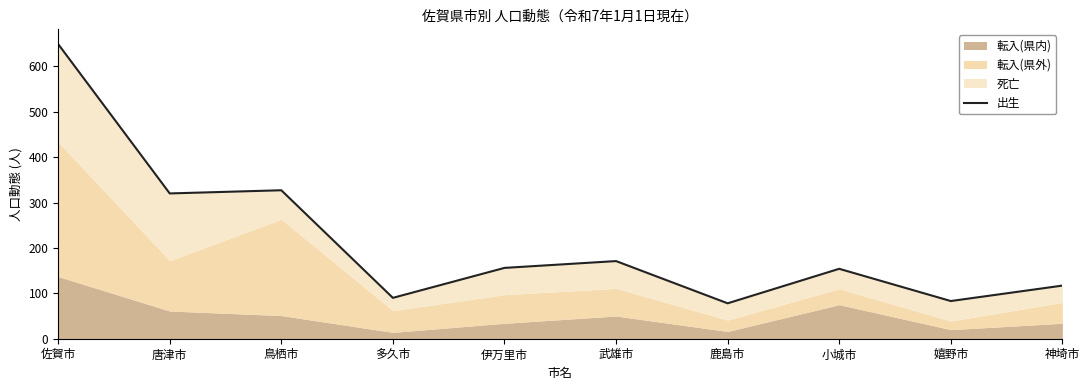

What is the minimum value shown in the chart?

78